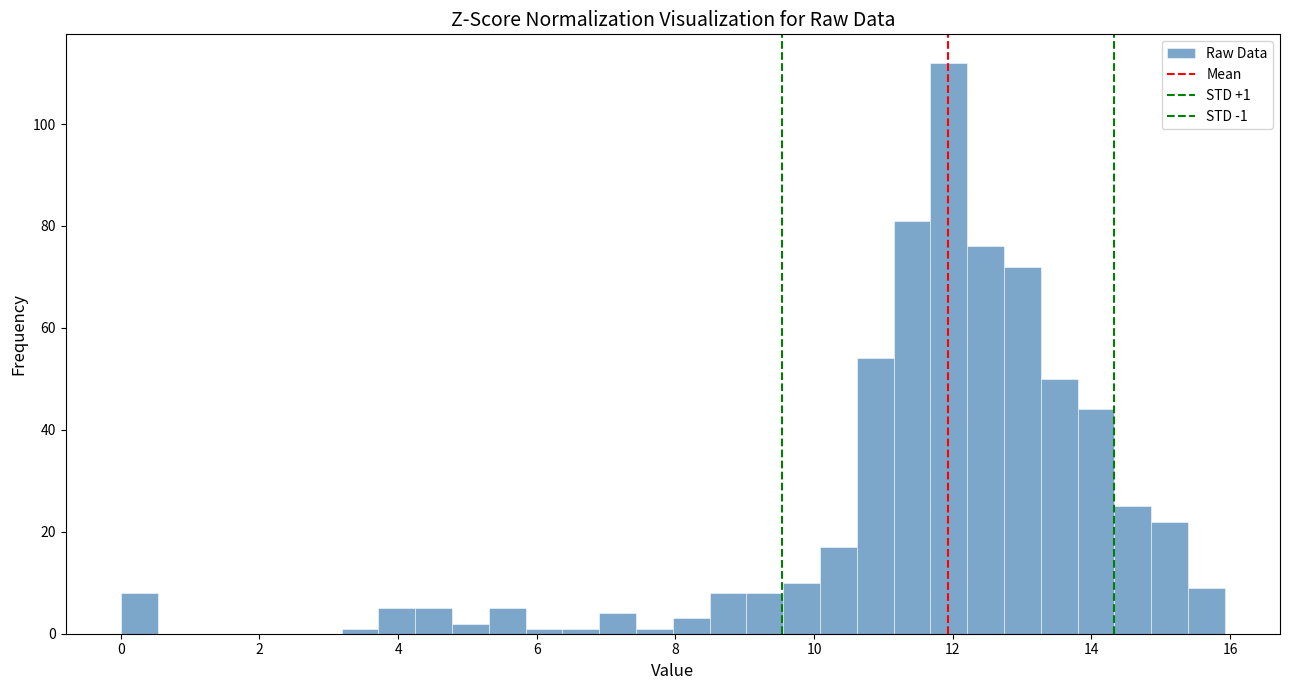

Around what value on the x-axis is the tallest bar? Give the approximate position of its centre, as read against the axis.

12.0